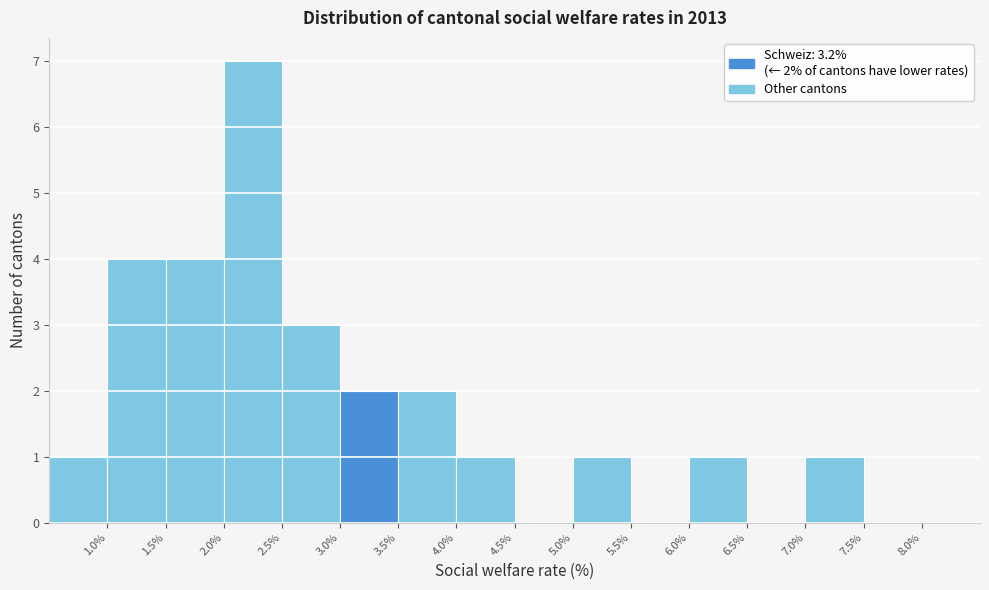

Over which range of the x-axis is the bar tallest?

2.0 to 2.5